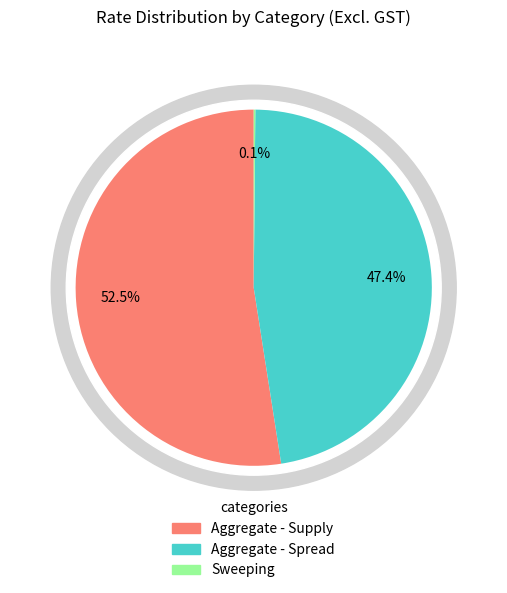

How many segments does this pie chart have?

3